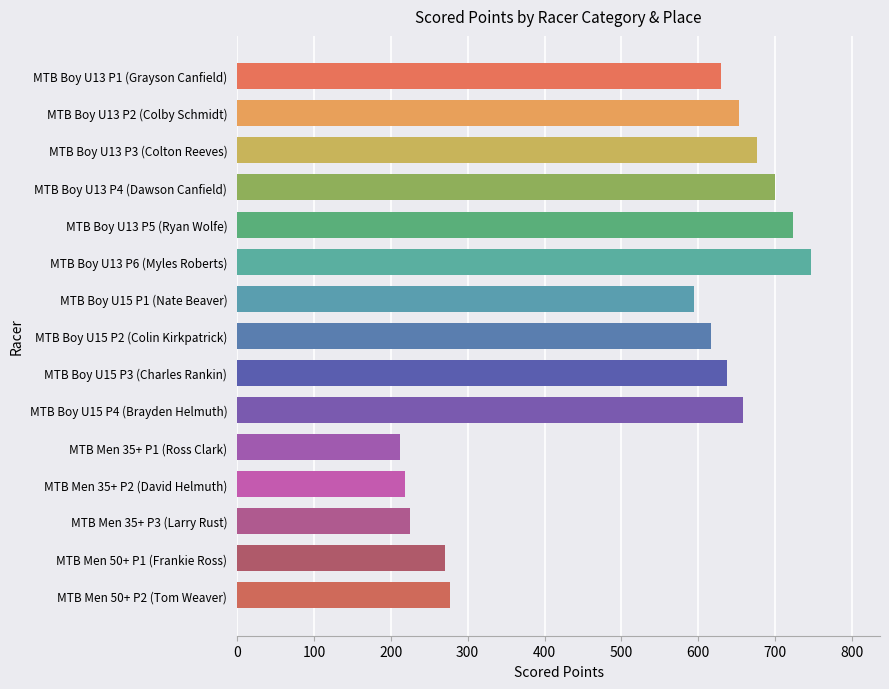

What is the difference between the values at MTB Boy U15 P2 (Colin Kirkpatrick) and MTB Boy U13 P5 (Ryan Wolfe)?

107.3